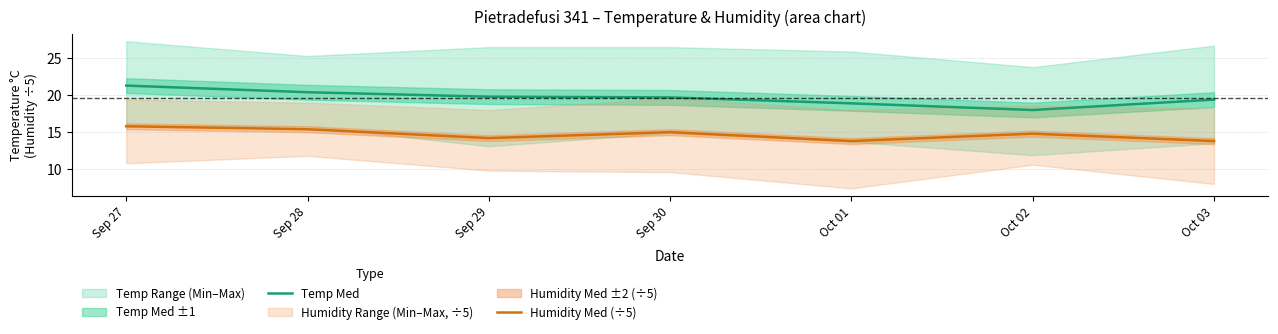

How many data points does each series have?

7